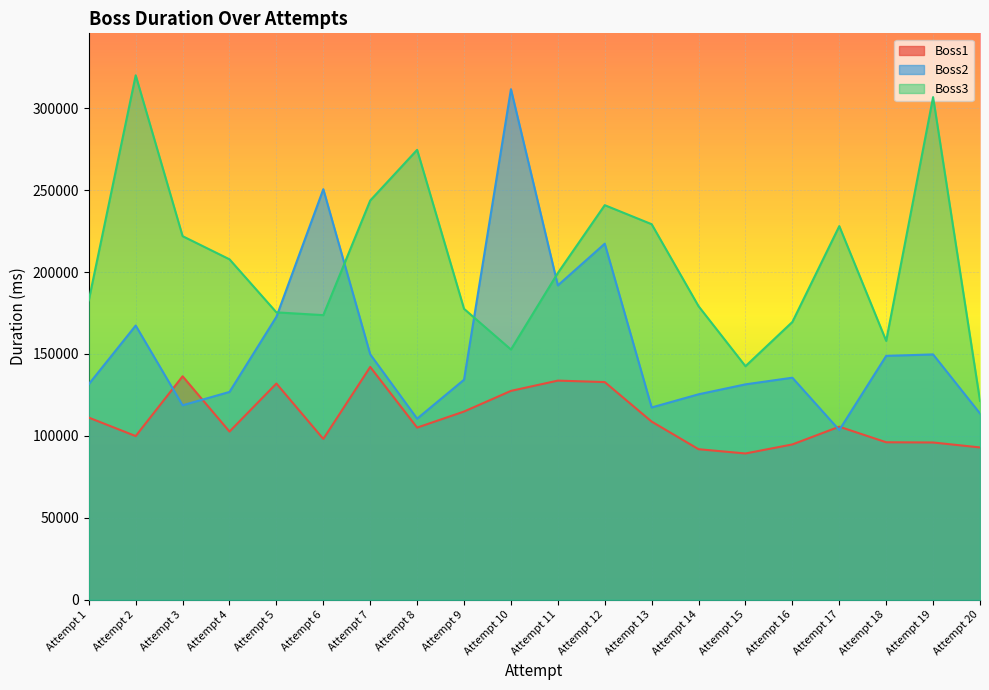

At which label does Boss1 reach its peak?

Attempt 7